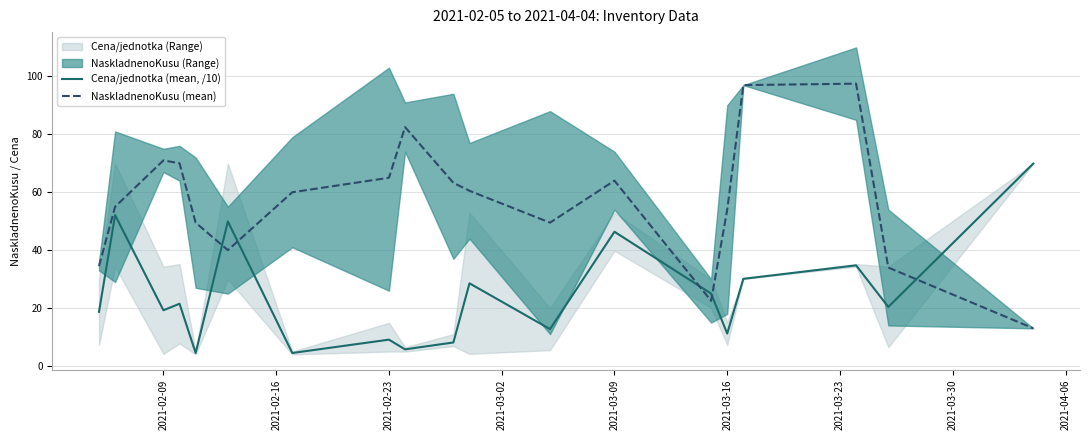

After their last crossing, which series has the higher values: Cena/jednotka (mean, /10) or NaskladnenoKusu (mean)?

Cena/jednotka (mean, /10)